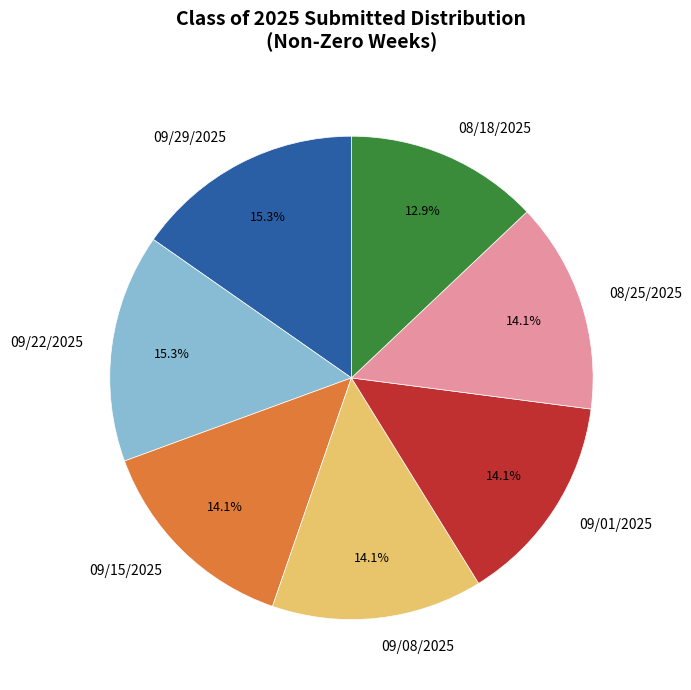

How much of the chart is everything except 09/01/2025?

85.9%